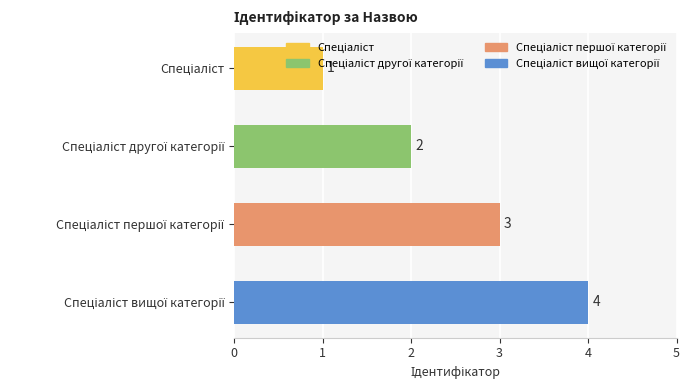

How many data points are less than 3?

2